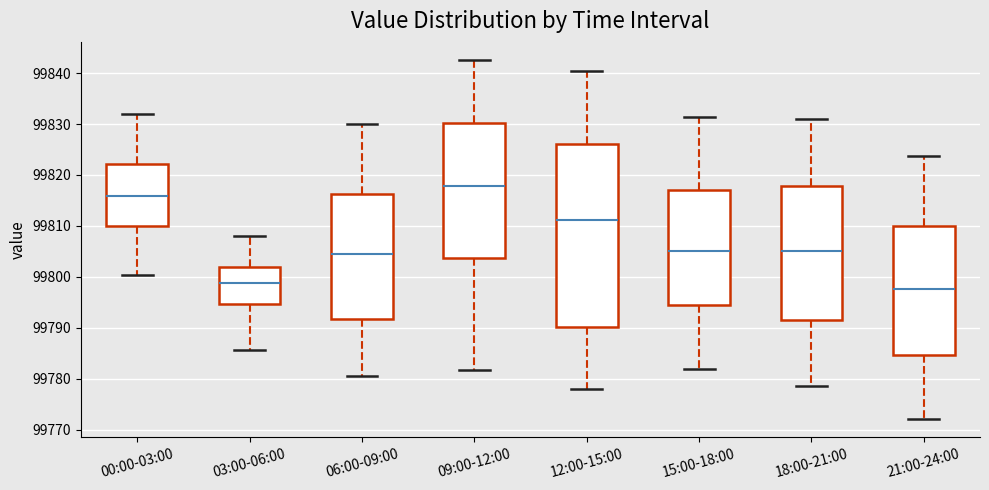

Where does the median line of the box for 03:00-06:00 sit on the y-axis? The values are not printed on the chart, so give them approximately, as read against the axis.

99799